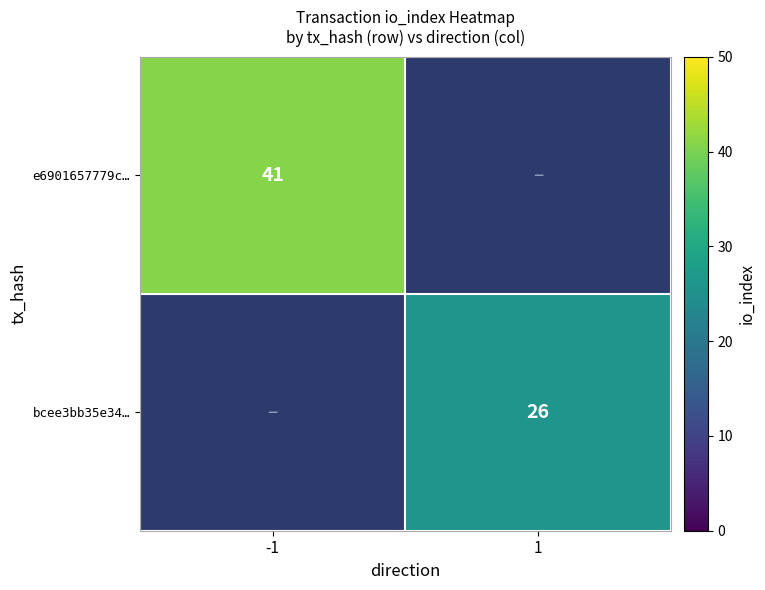

What is the minimum value shown in the chart?

26.0